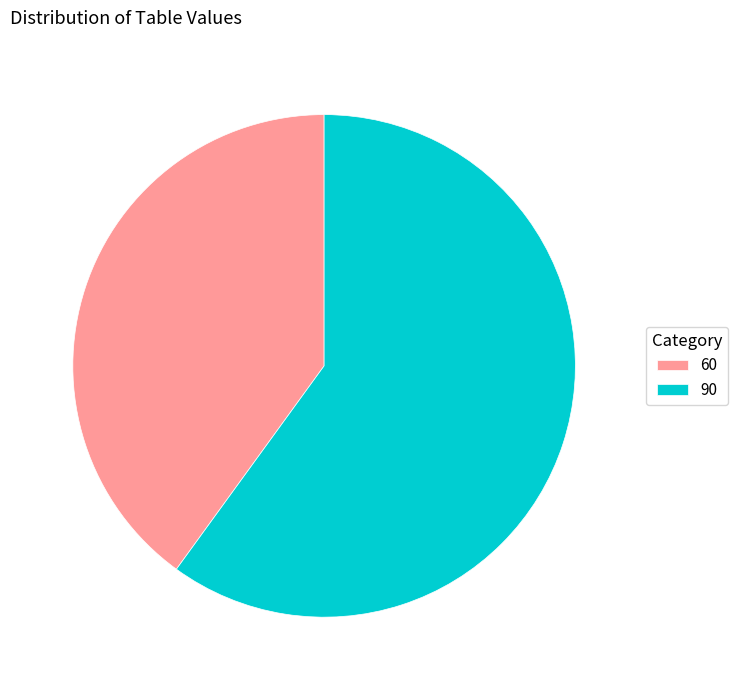

Between 90 and 60, which is larger?

90